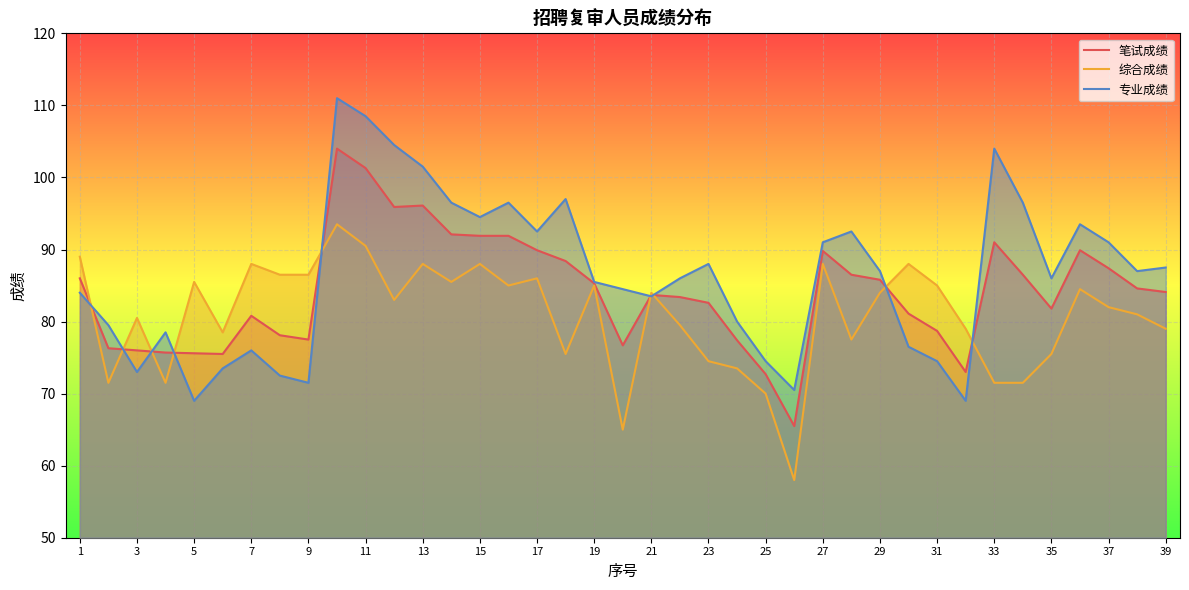

How many lines are shown in the chart?

3